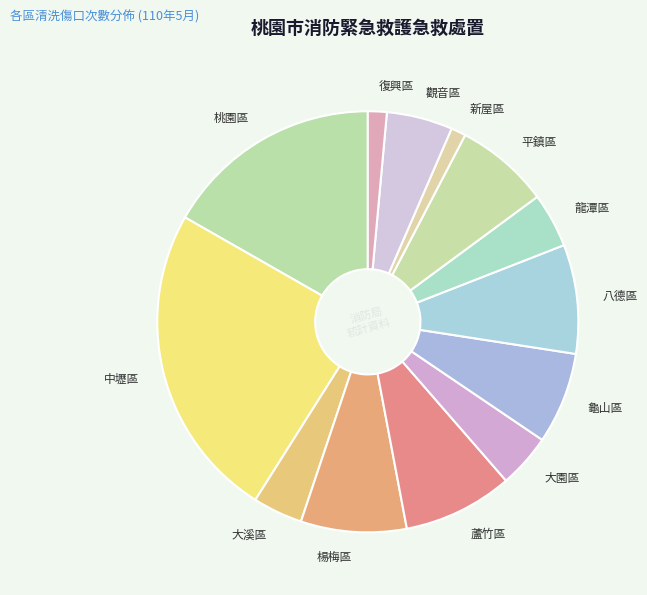

The 八德區 slice represents 8% of the pie. True or false?

True